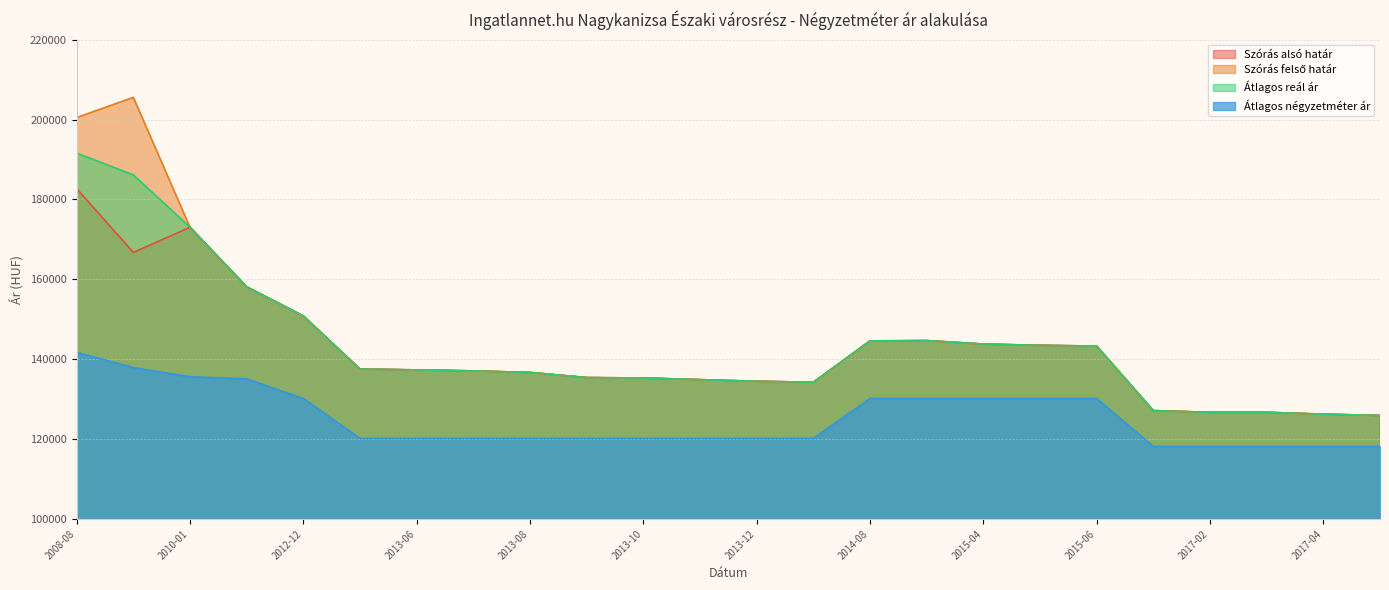

Reading left to right, list all the values displayed in this chart.

Szórás alsó határ: 182693	166744	173048	158138	150846	137547	137334	137086	136698	135411	135308	134896	134486	134249	144599	144671	143805	143482	143304	127146	126715	126715	126256	125921
Szórás felső határ: 200495	205564	173048	158138	150846	137547	137334	137086	136698	135411	135308	134896	134486	134249	144599	144671	143805	143482	143304	127146	126715	126715	126256	125921
Átlagos reál ár: 191594	186154	173048	158138	150846	137547	137334	137086	136698	135411	135308	134896	134486	134249	144599	144671	143805	143482	143304	127146	126715	126715	126256	125921
Átlagos négyzetméter ár: 141758	137901	135623	135087	130188	120202	120202	120202	120202	120202	120202	120202	120202	120202	130188	130188	130188	130188	130188	118181	118181	118181	118181	118181